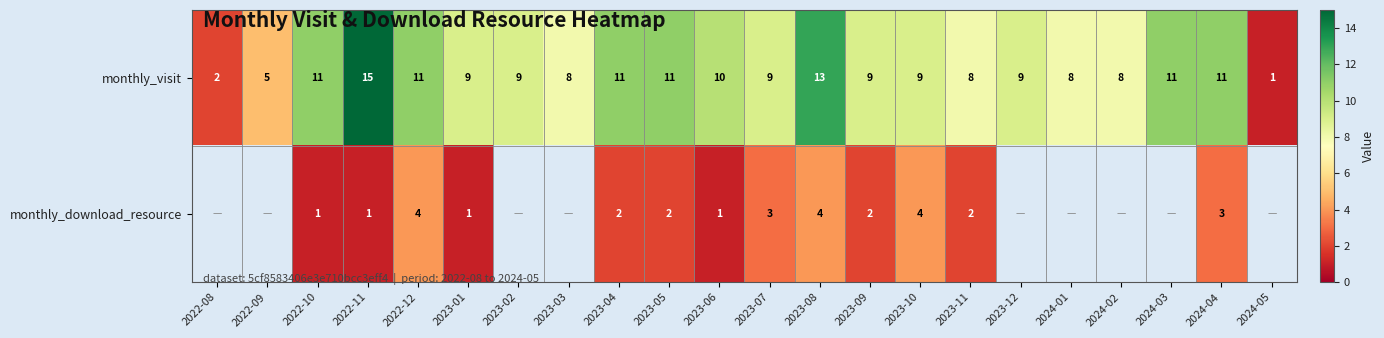

The value of monthly_visit at 2023-09 is 16. True or false?

False